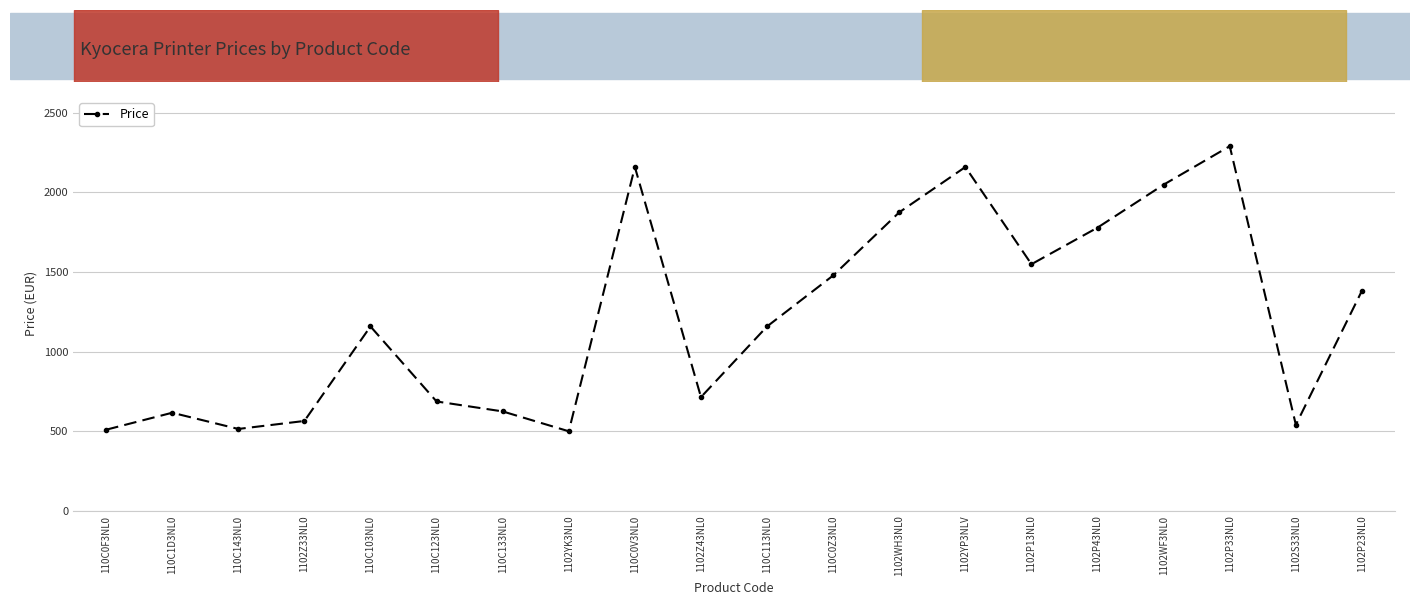

The chart shows a value of 939.3 at 110C123NL0. True or false?

False